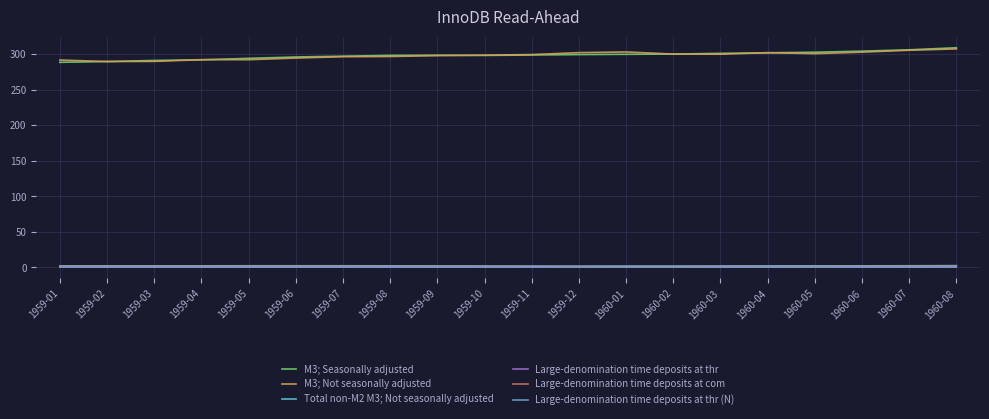

Does the chart have visible grid lines?

Yes